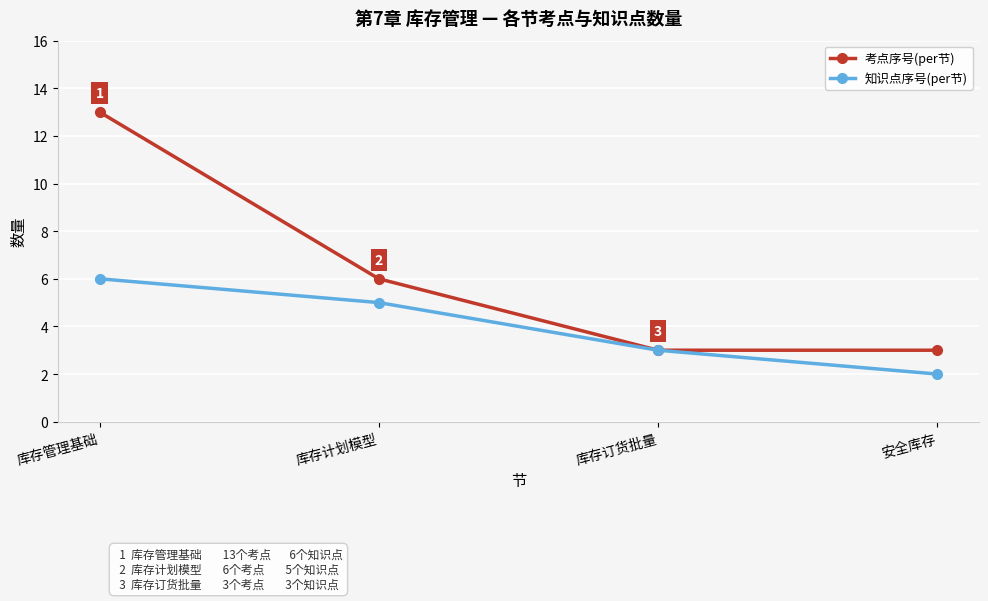

What is the average value of the 知识点序号(per节) series?

4